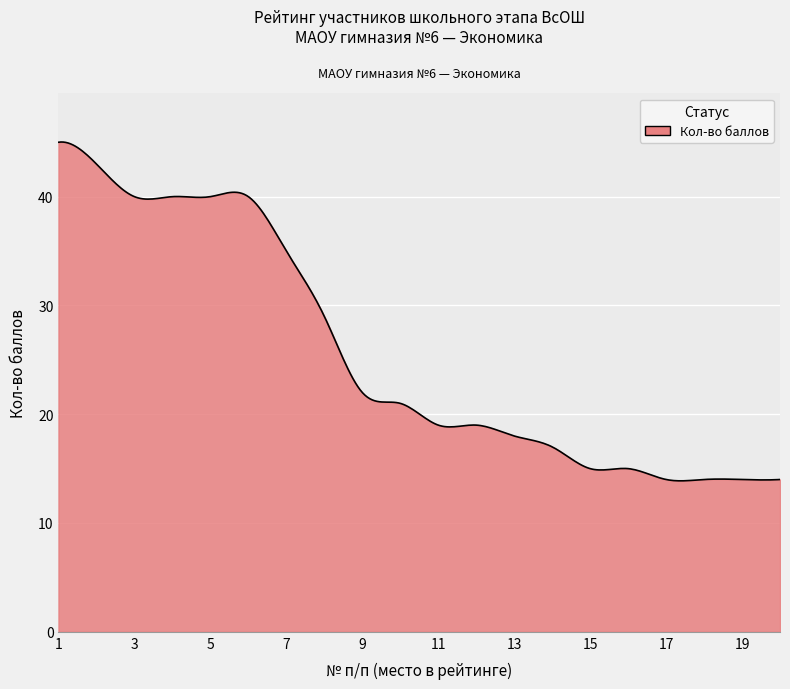

What is the minimum value shown in the chart?

13.9